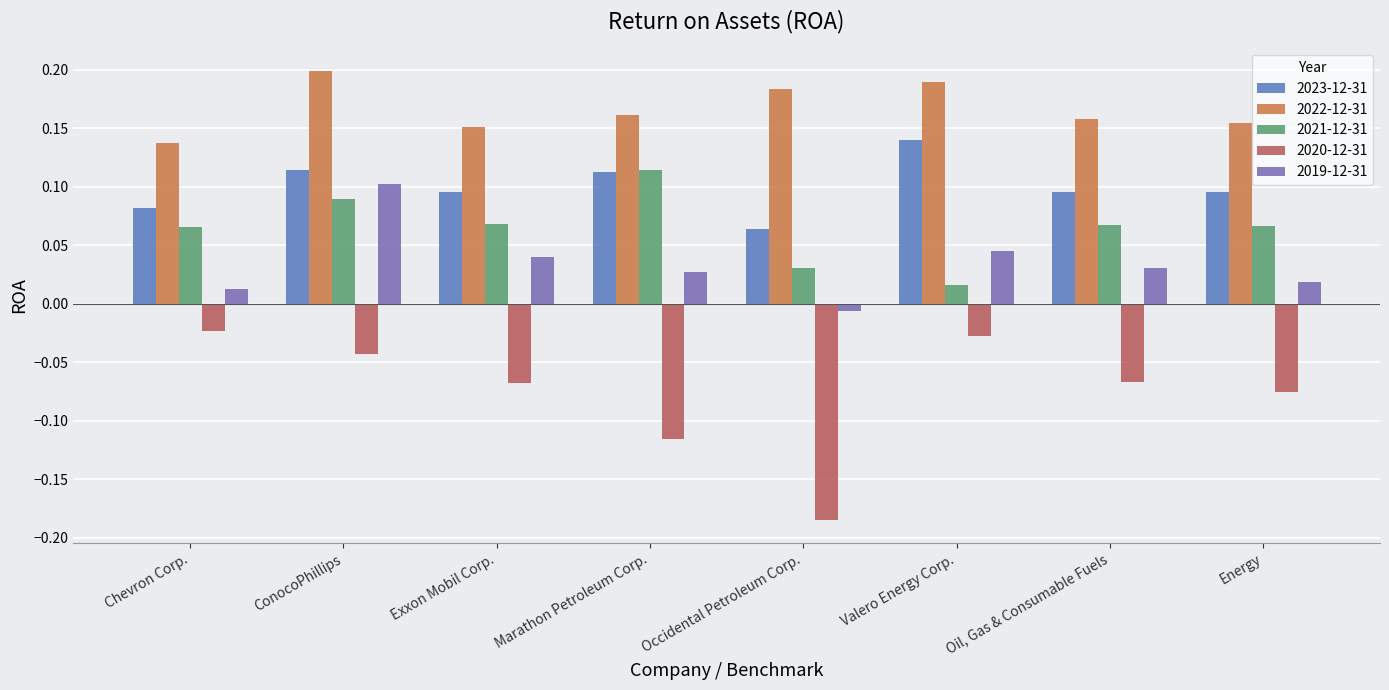

At which category does the chart reach its peak across all series?

ConocoPhillips